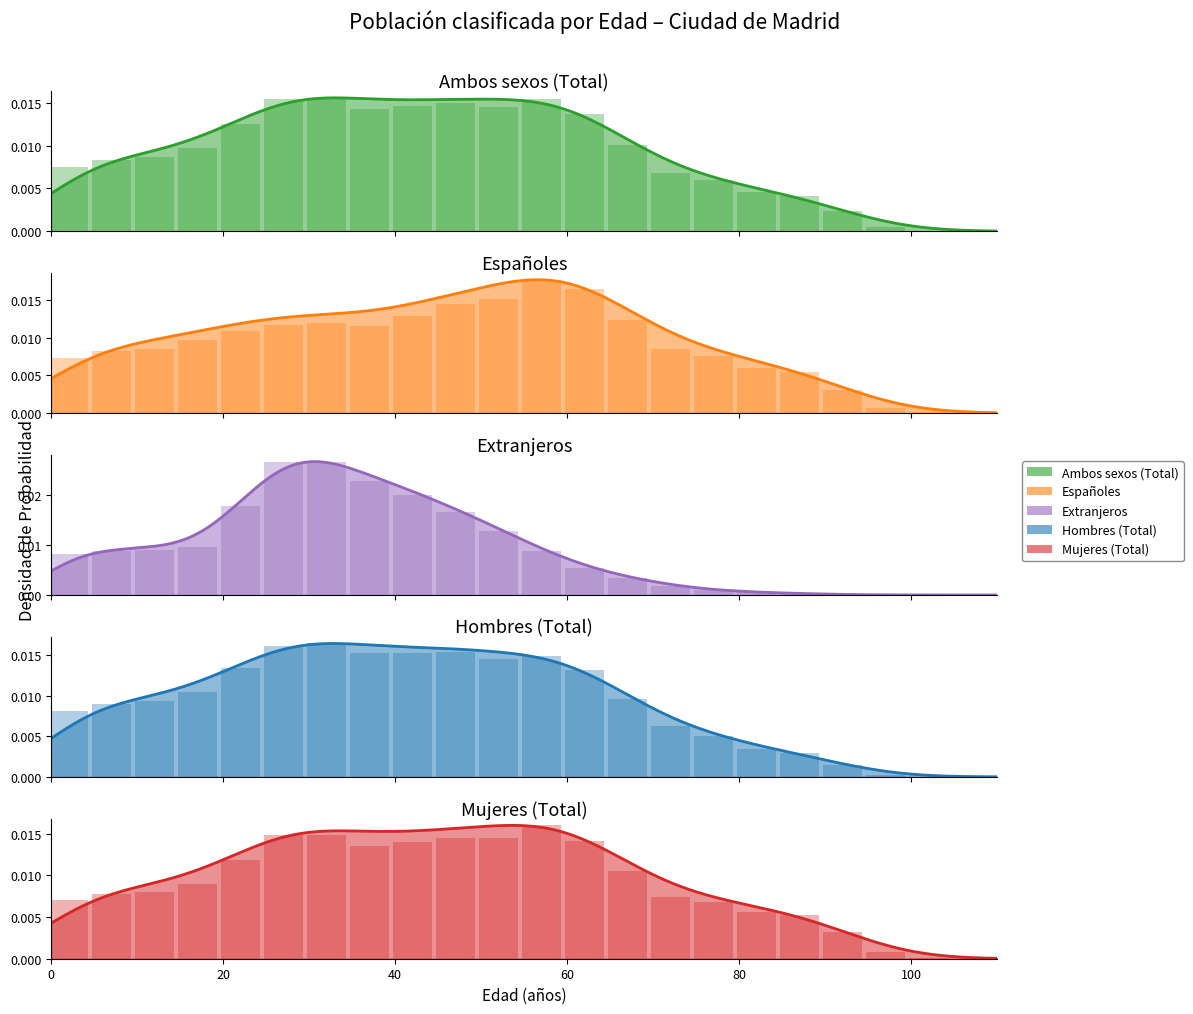

The value of Hombres (Total) at 15 is 0.0. True or false?

False